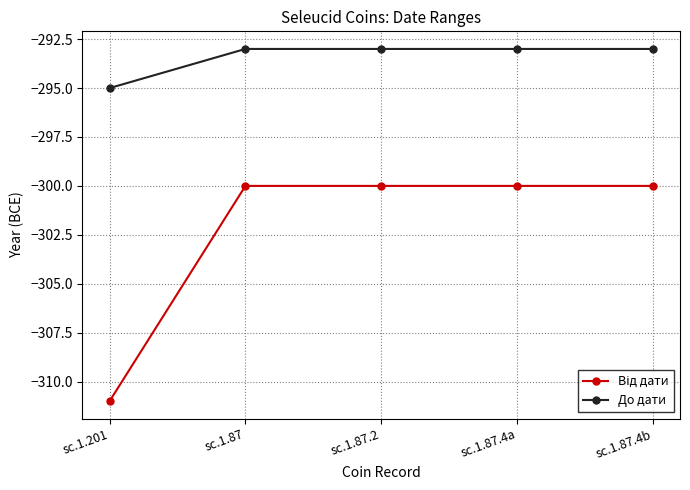

Count the До дати values in the range -293 to -292.

4